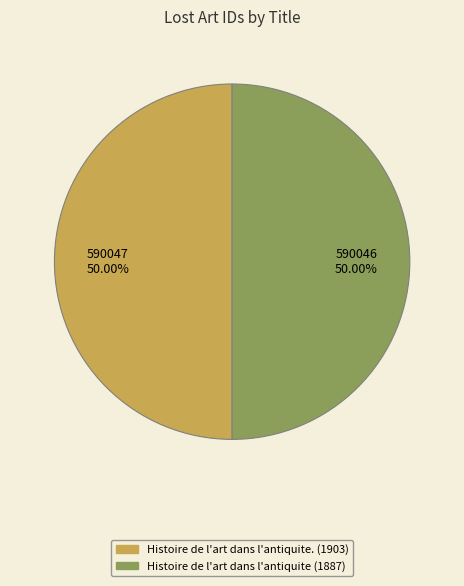

Approximately how many times larger is the value at Histoire de l'art dans l'antiquite (1887) compared to Histoire de l'art dans l'antiquite. (1903)?

1.0